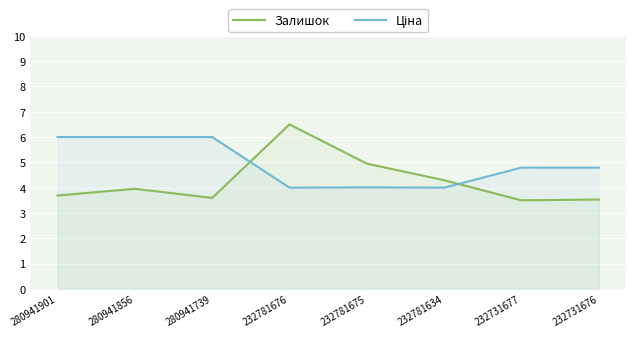

How many interior local valleys does the Залишок series have?

2